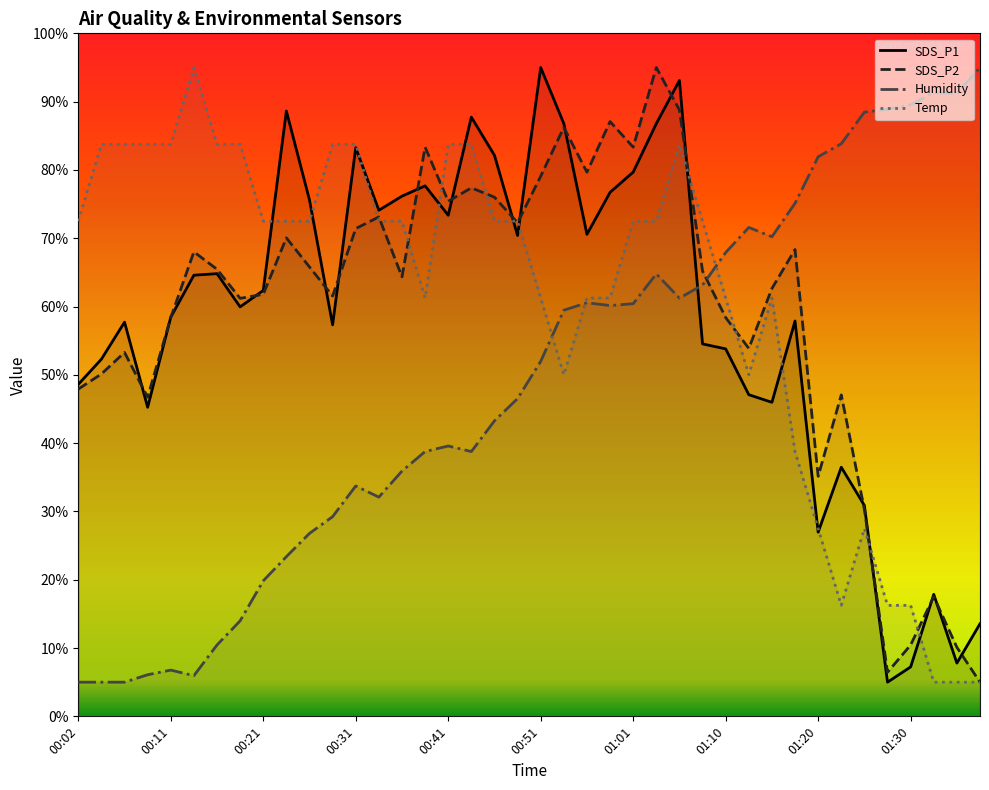

Reading right to left, transcribe all the data shown in this chart.

SDS_P1: 13.6	7.8	17.9	7.2	5.0	30.9	36.5	27.0	57.9	46.0	47.1	53.8	54.5	93.1	86.8	79.7	76.7	70.6	86.8	95.0	70.4	82.1	87.7	73.4	77.7	76.2	74.1	83.3	57.3	75.6	88.6	62.4	60.0	64.8	64.6	58.4	45.2	57.7	52.3	48.6
SDS_P2: 5.0	10.1	17.5	10.4	6.4	30.3	47.1	35.1	68.3	62.6	53.9	58.4	65.2	88.8	95.0	83.3	87.1	79.7	86.2	79.1	72.3	76.0	77.4	75.4	83.3	64.3	73.1	71.4	61.5	65.8	70.1	61.8	61.2	65.5	68.0	58.4	46.7	53.3	50.1	47.9
Humidity: 95.0	91.2	91.3	89.6	88.9	88.5	83.8	81.9	75.1	70.2	71.6	67.9	63.1	61.2	64.8	60.4	60.1	60.6	59.5	52.0	46.5	43.3	38.8	39.6	38.8	35.9	32.1	33.7	29.2	26.8	23.4	19.8	14.0	10.4	6.0	6.8	6.1	5.0	5.0	5.0
Temp: 5.0	5.0	5.0	16.3	16.3	27.5	16.3	27.5	38.8	61.2	50.0	61.2	72.5	83.8	72.5	72.5	61.2	61.2	50.0	61.2	72.5	72.5	83.8	83.8	61.2	72.5	72.5	83.8	83.8	72.5	72.5	72.5	83.8	83.8	95.0	83.8	83.8	83.8	83.8	72.5